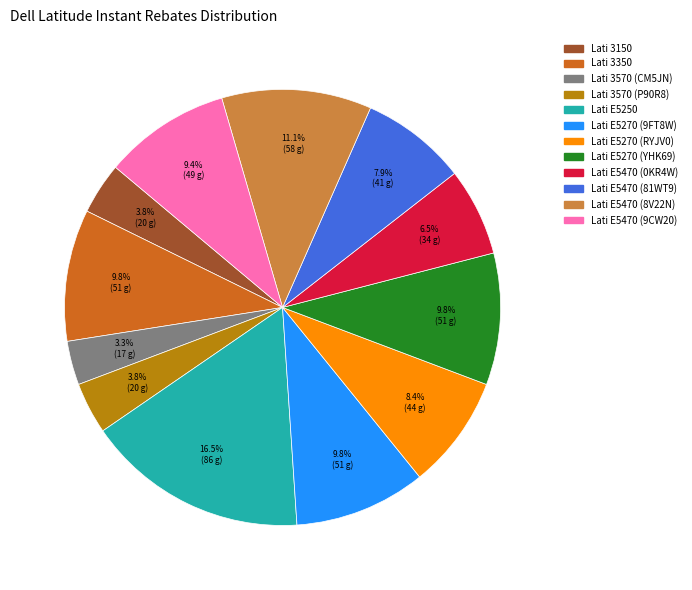

To the nearest percent, what percentage of the pie is Lati E5270 (9FT8W)?

10%